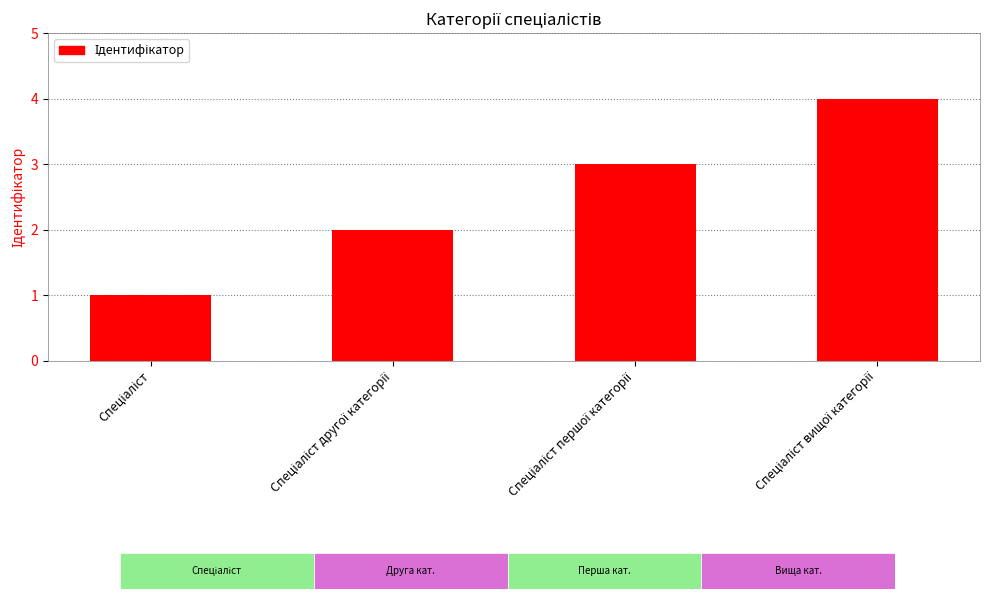

Reading left to right, list all the values displayed in this chart.

1	2	3	4